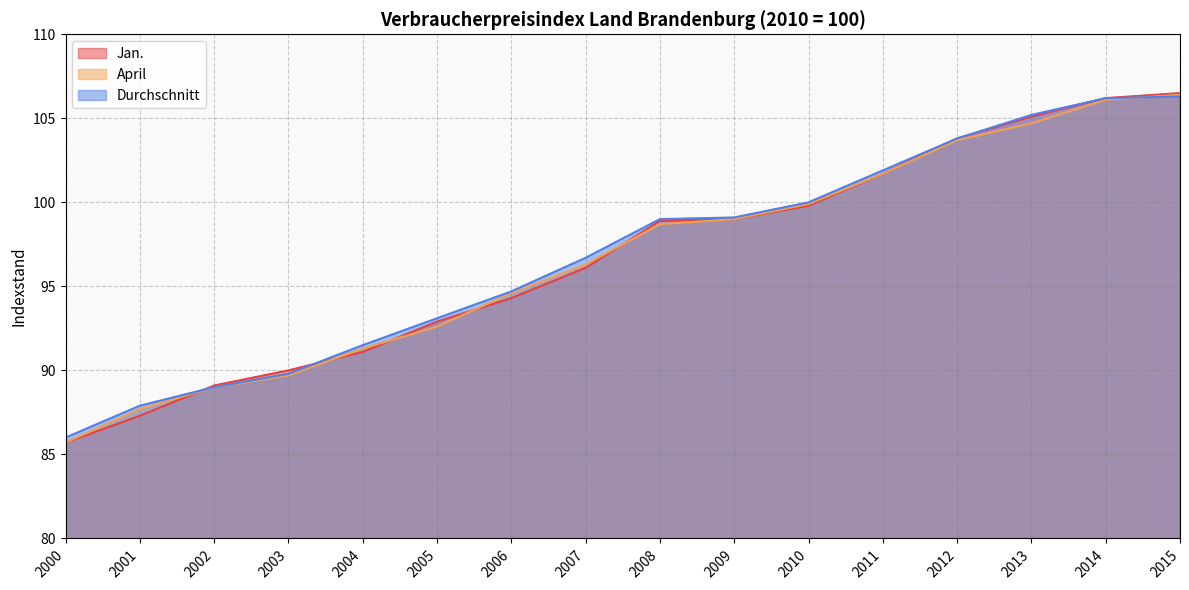

How many values in the Jan. series are below 98?

8